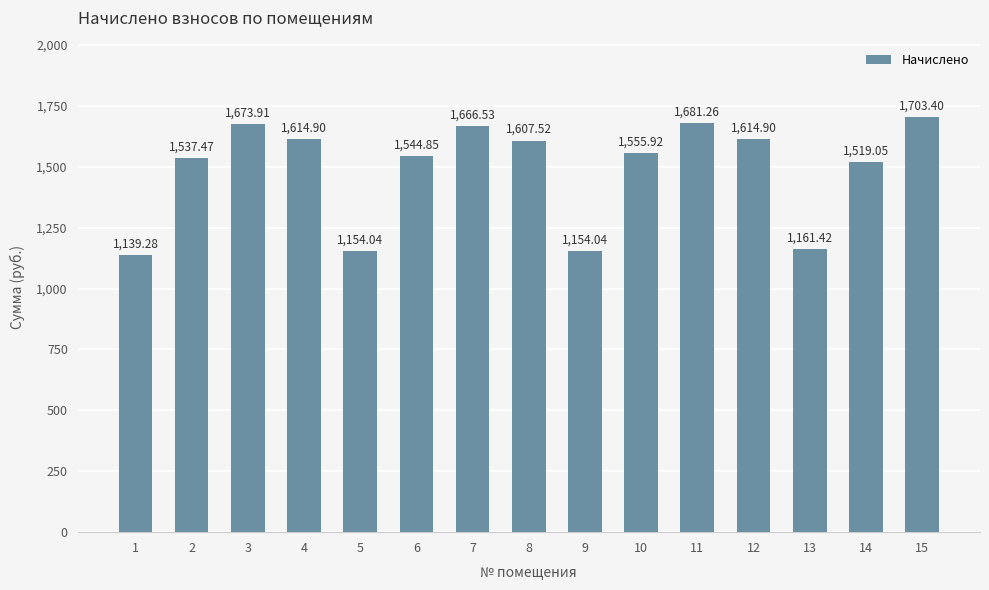

What is the average value?

1488.6